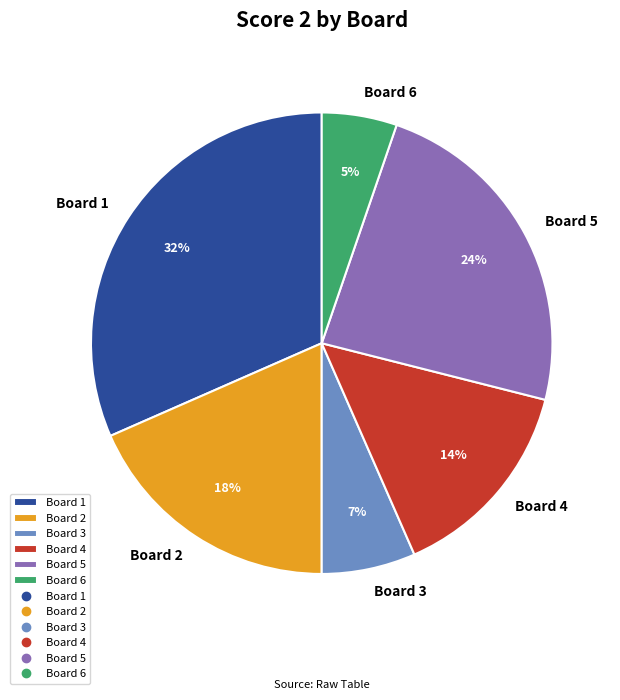

To the nearest percent, what portion does Board 6 represent?

5%